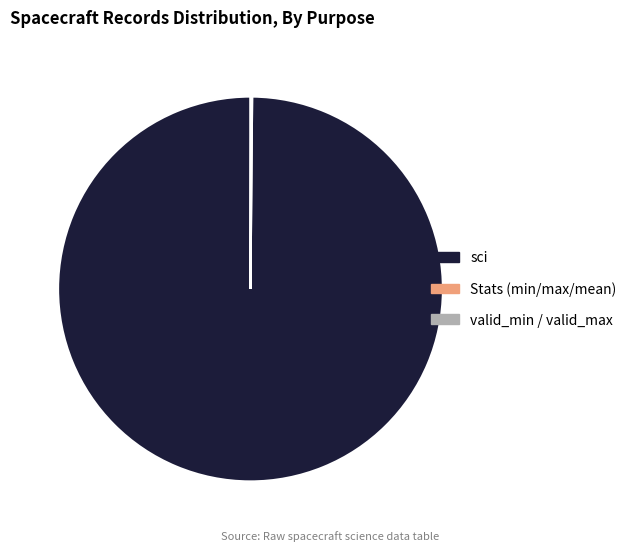

True or false: sci accounts for 92% of the total.

False